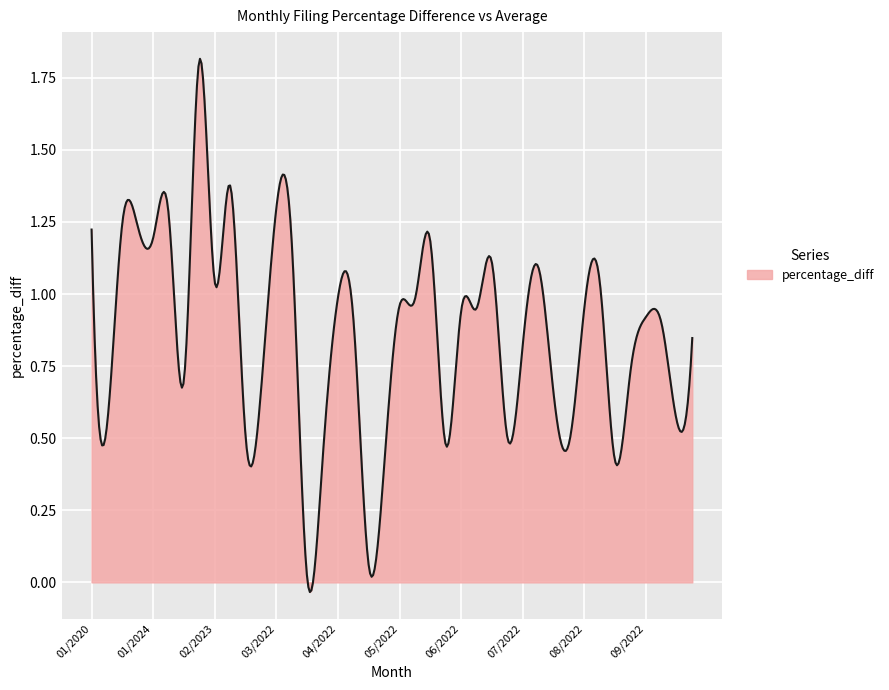

What is the maximum value shown in the chart?

1.8